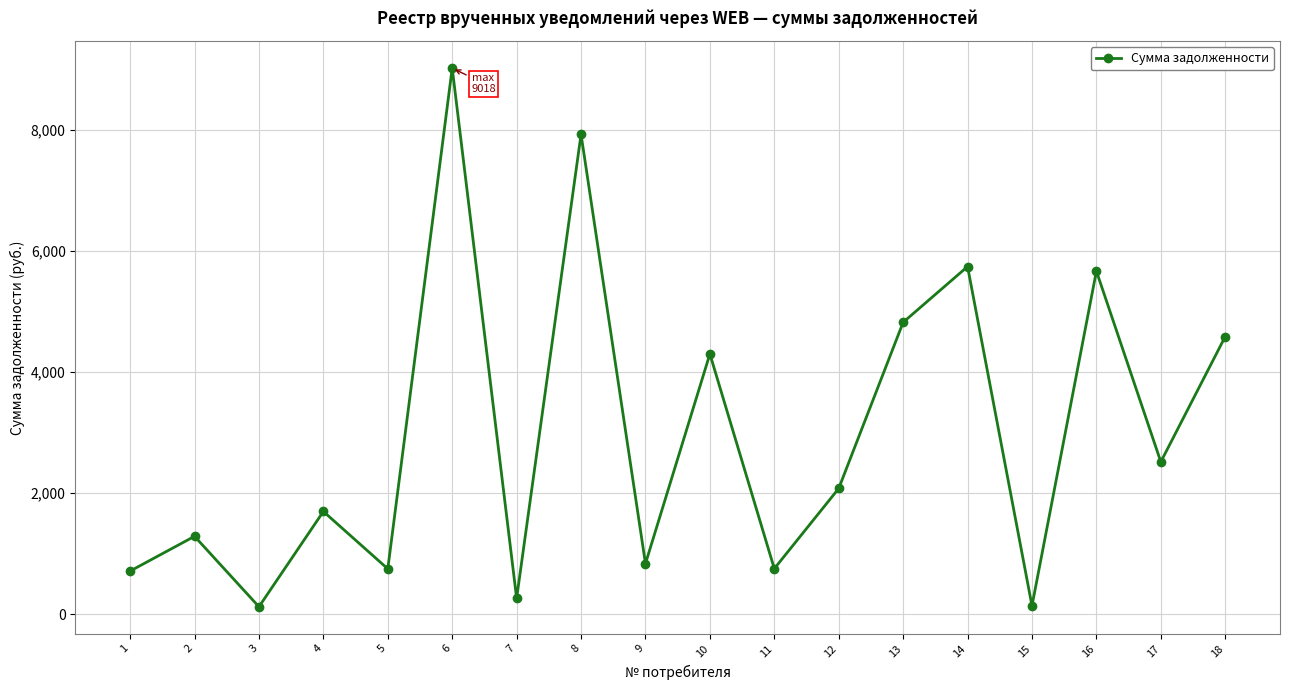

Where does the data first go above 2079?

6